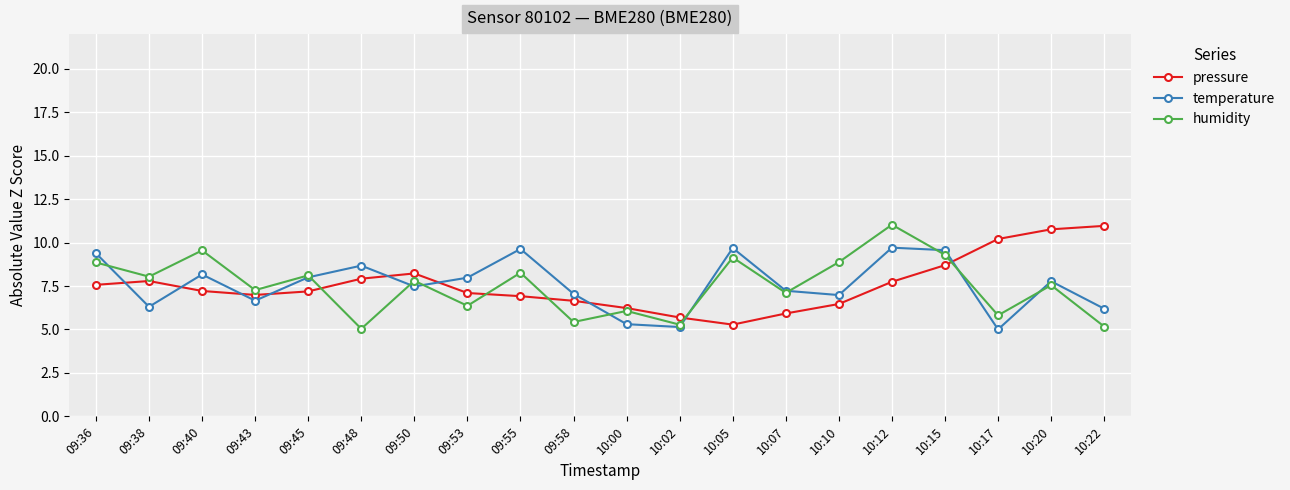

How many interior local valleys does the pressure series have?

2